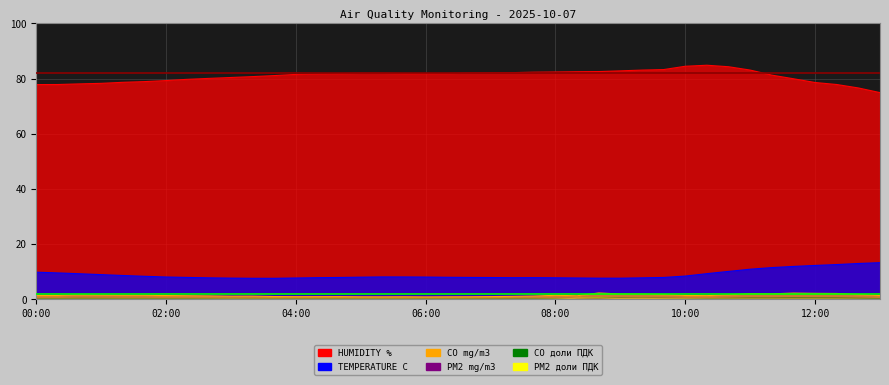

How many lines are shown in the chart?

6